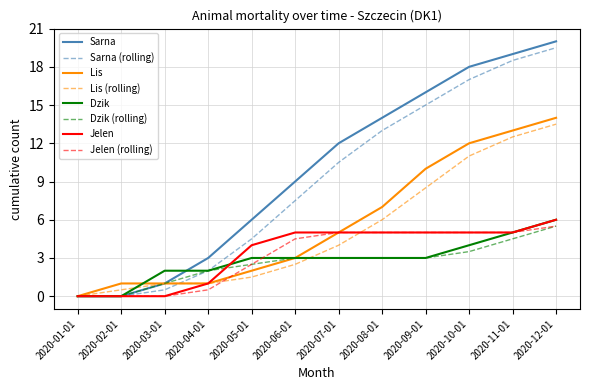

What position from the right is 2020-11-01?

2